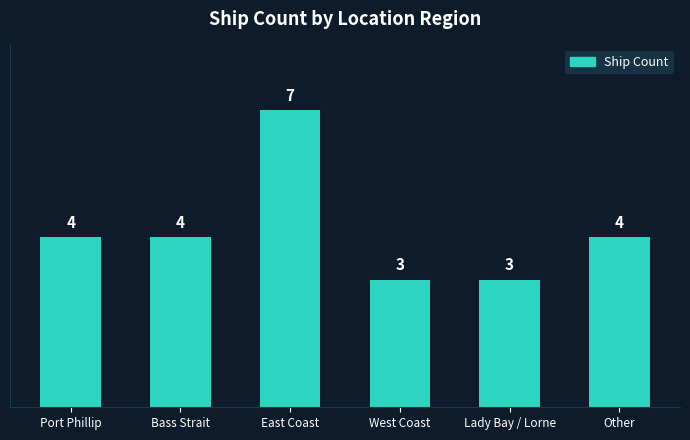

Reading left to right, list all the values displayed in this chart.

Port Phillip=4	Bass Strait=4	East Coast=7	West Coast=3	Lady Bay / Lorne=3	Other=4